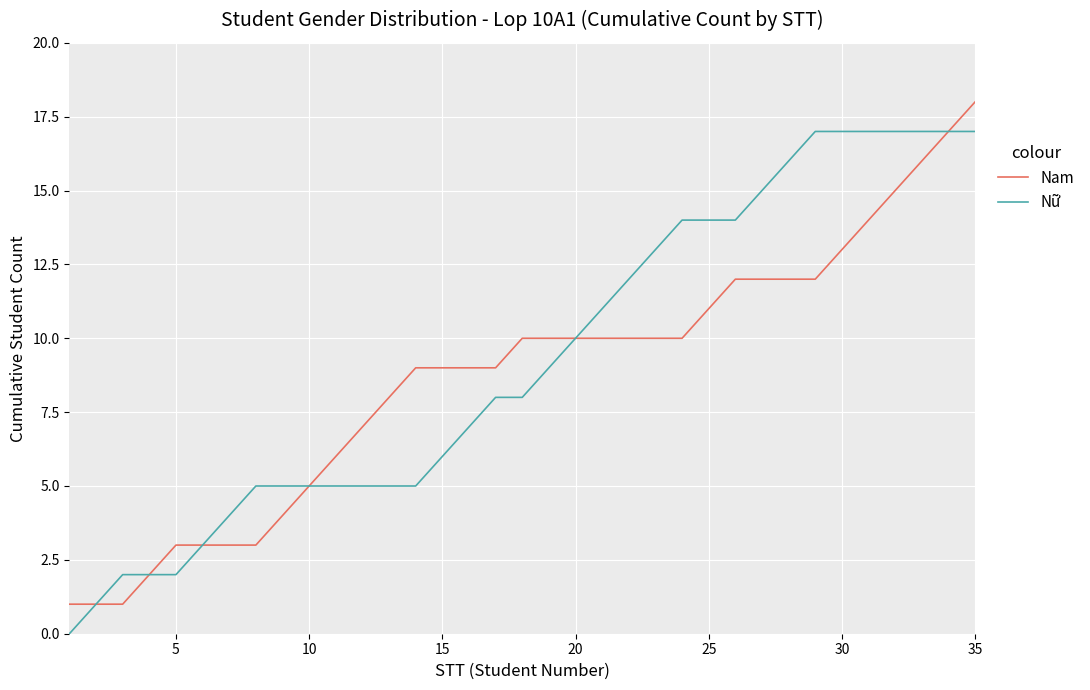

Rank the series by their average value, from lowest to highest.

Nam, Nữ